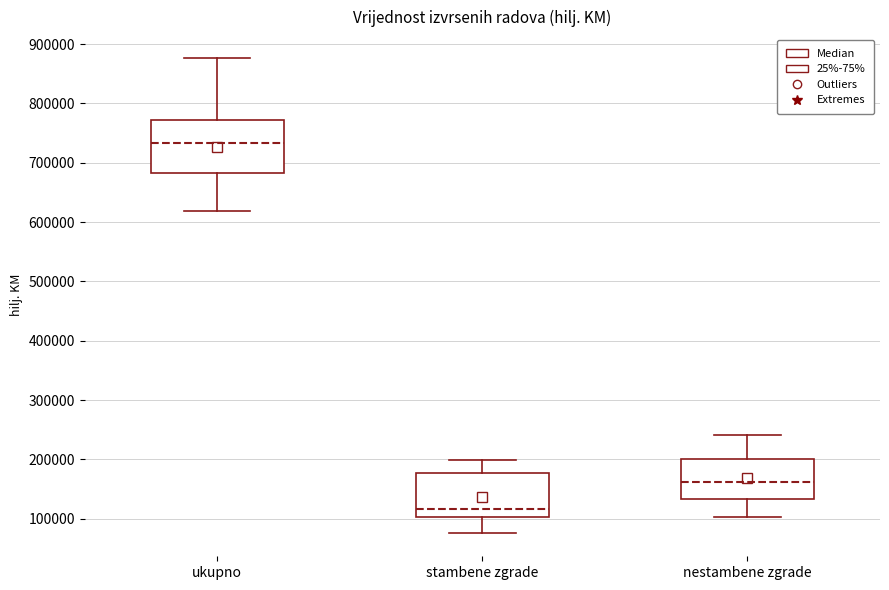

Reading left to right, transcribe this box plot: for each box, give where its median line is, the range the box spans, and where its two whiskers end, as read against the y-axis. The values are not printed on the chart, so give them approximately, as read against the axis.

ukupno: median 730000, box 680000 to 770000, whiskers 620000 to 880000
stambene zgrade: median 120000, box 100000 to 180000, whiskers 80000 to 200000
nestambene zgrade: median 160000, box 130000 to 200000, whiskers 100000 to 240000